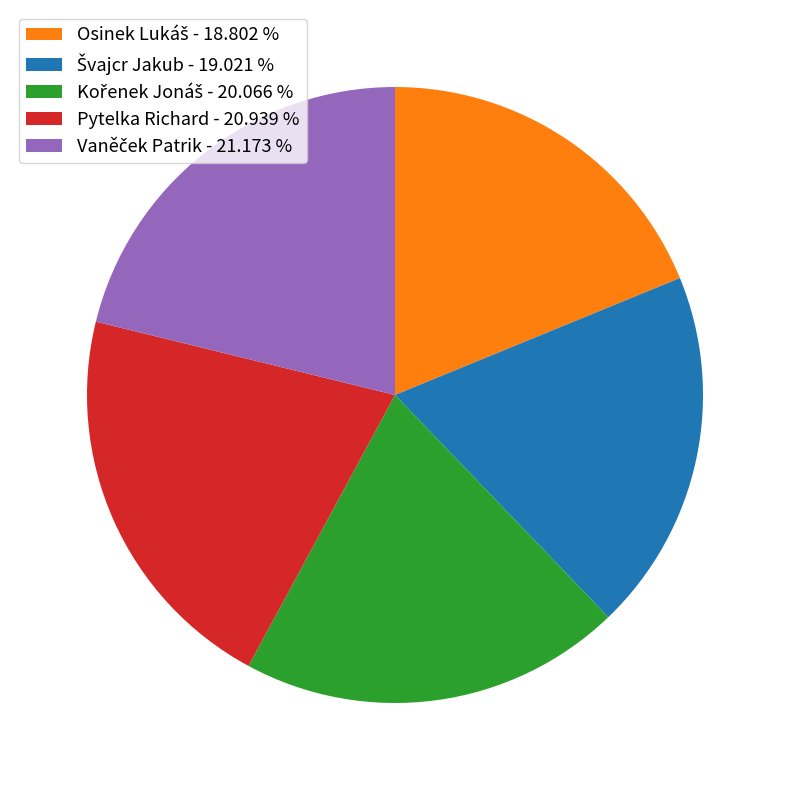

Is there any slice that represents more than half of the pie?

No